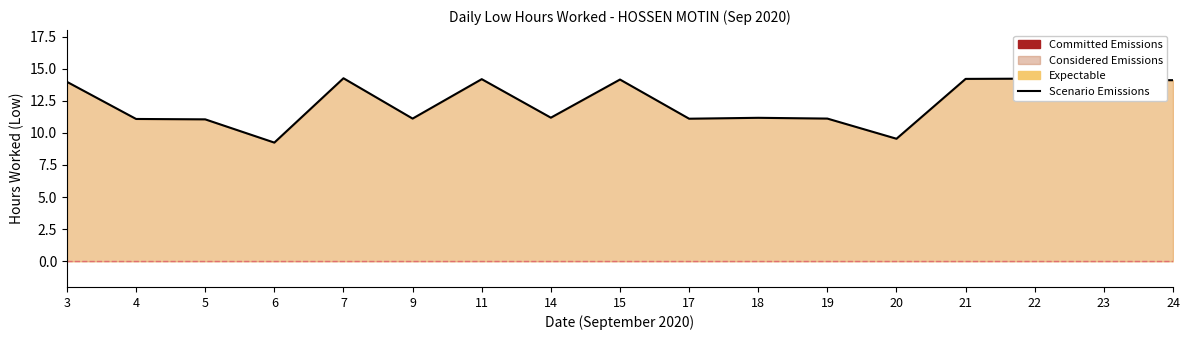

What is the difference between the values at 17 and 7?

3.2